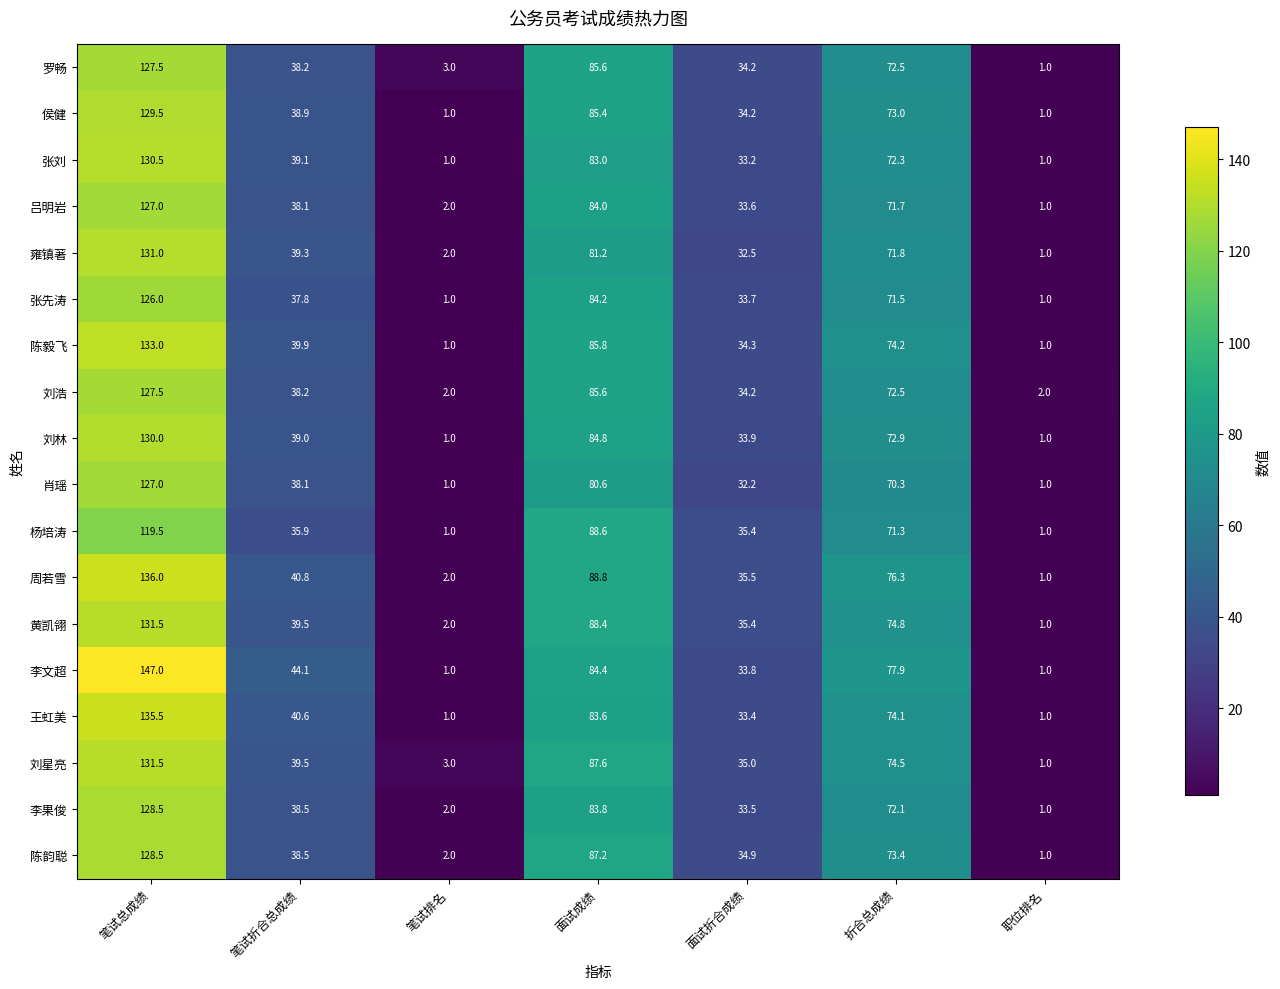

Where does the 张刘 series first go above 39?

笔试总成绩